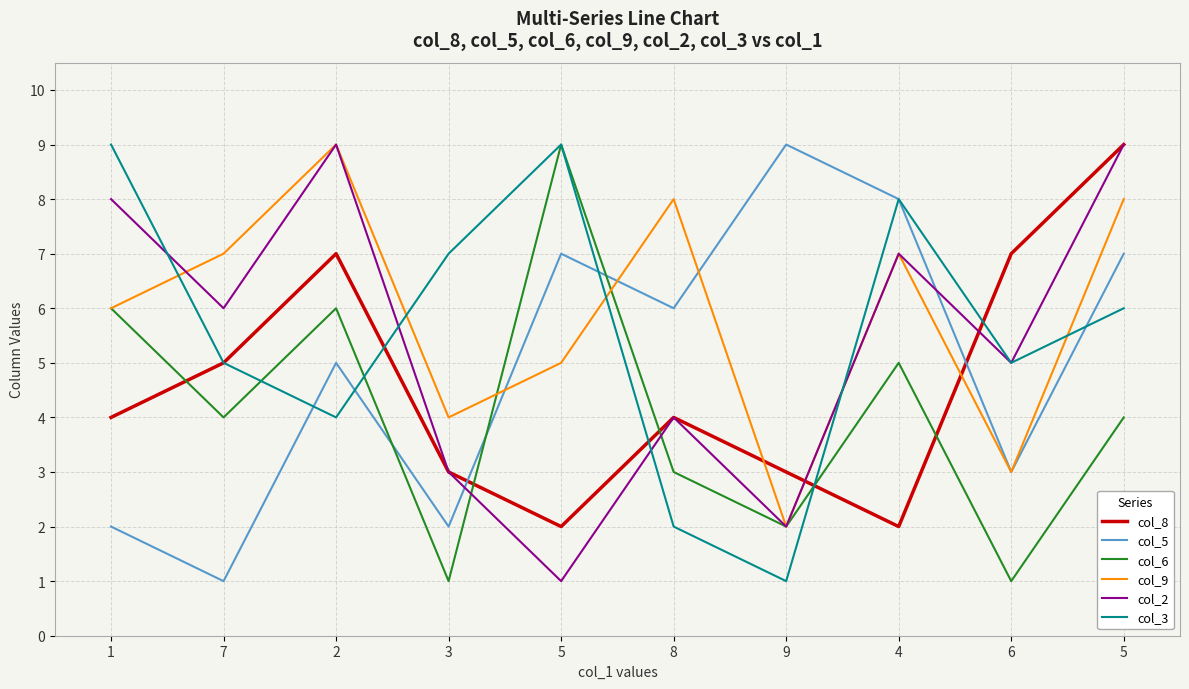

What are all the series names shown in the legend?

col_8, col_5, col_6, col_9, col_2, col_3